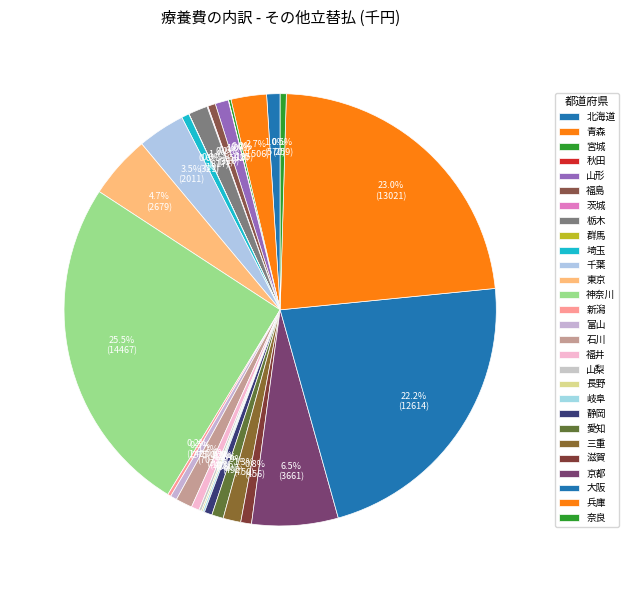

Which category has the biggest portion of the pie?

神奈川